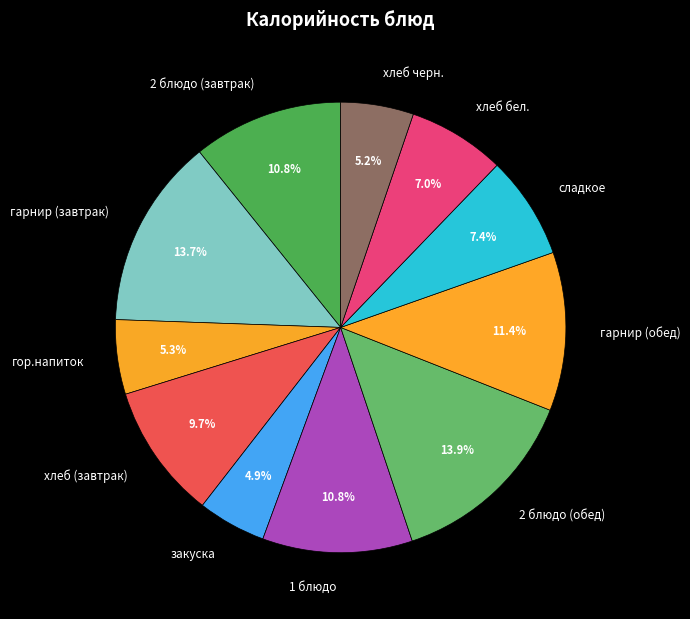

What is the ratio of the value at 2 блюдо (завтрак) to the value at закуска?

2.2